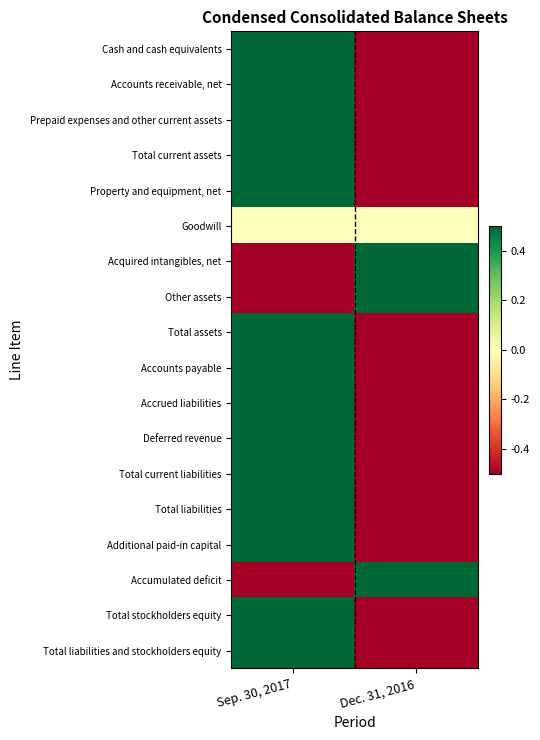

What is the total value across all series at Sep. 30, 2017?

5.5